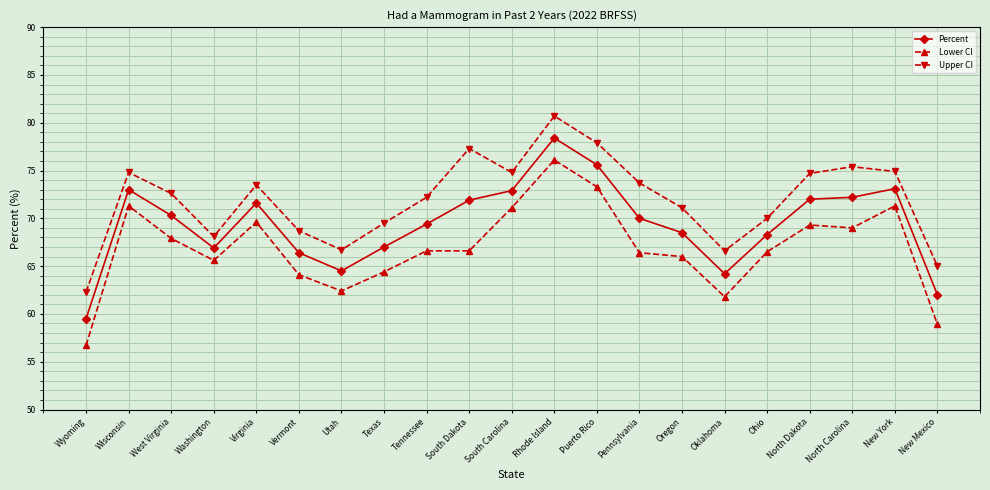

What is the label of the 5th point from the left?

Virginia